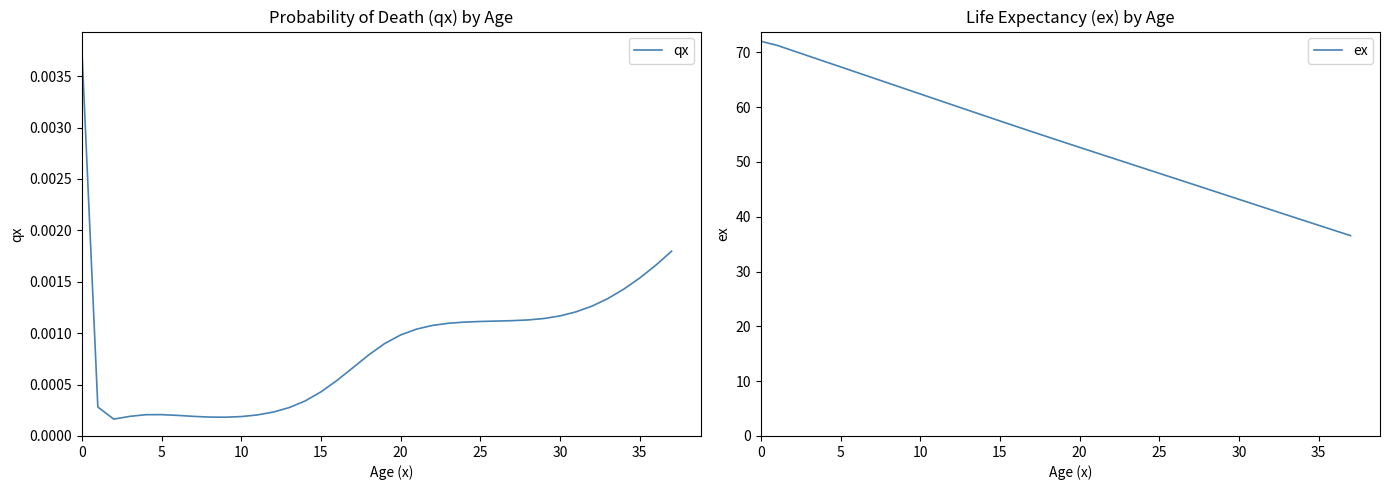

Rank the categories by ex value from highest to lowest.

0, 5, 10, 15, 20, 25, 30, 35, 40, 9, 10, 11, 12, 13, 14, 15, 16, 17, 18, 19, 20, 21, 22, 23, 24, 25, 26, 27, 28, 29, 30, 31, 32, 33, 34, 35, 36, 37